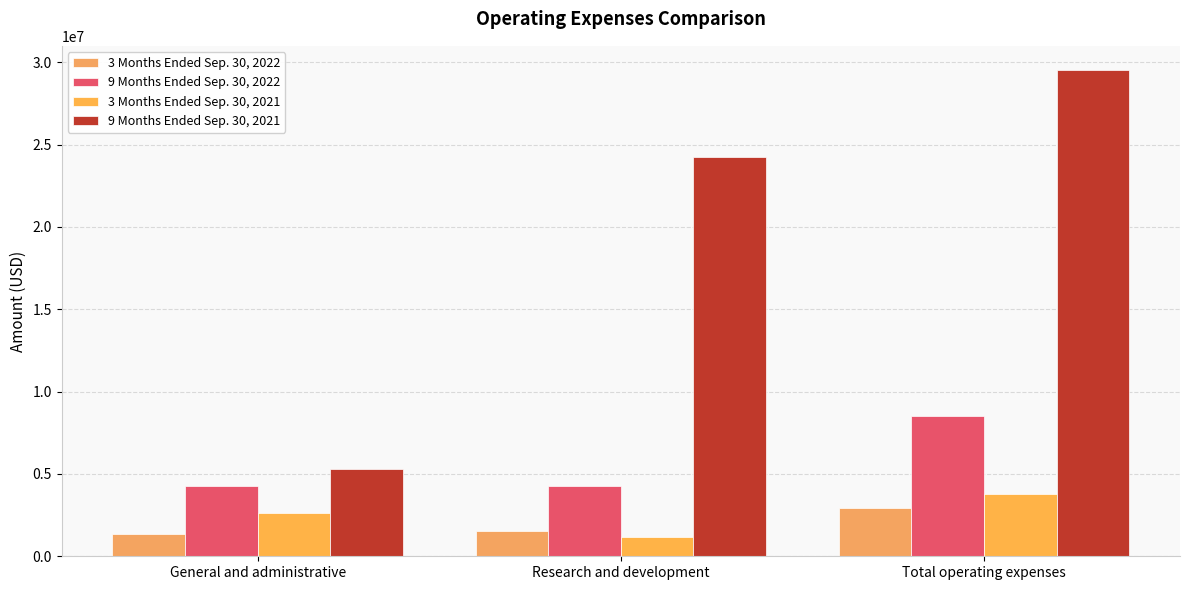

How many categories are shown in the chart?

3